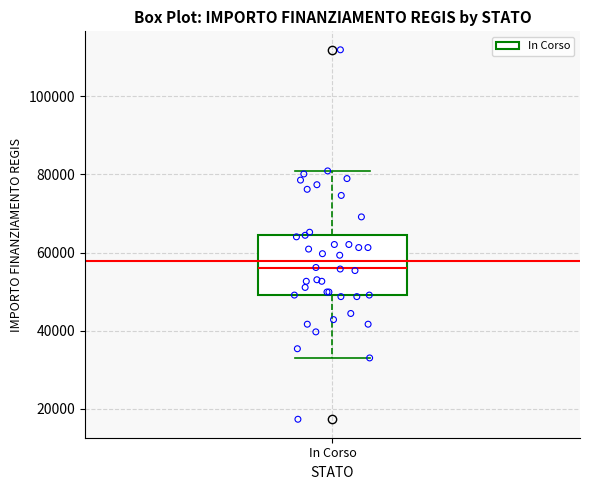

Where does the upper whisker of the box for In Corso end on the y-axis? The values are not printed on the chart, so give them approximately, as read against the axis.

80000